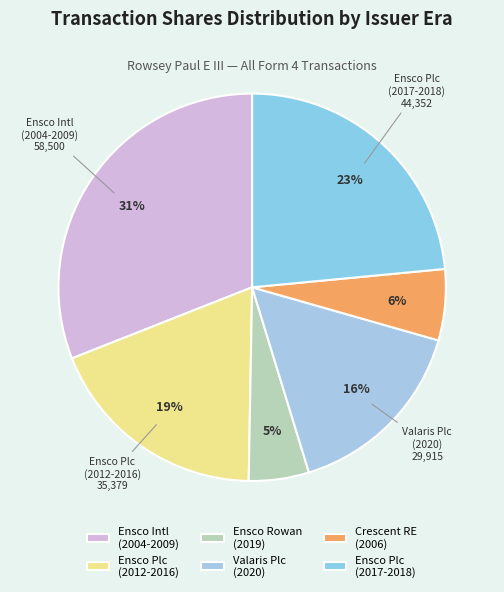

Count the number of slices in the pie.

6